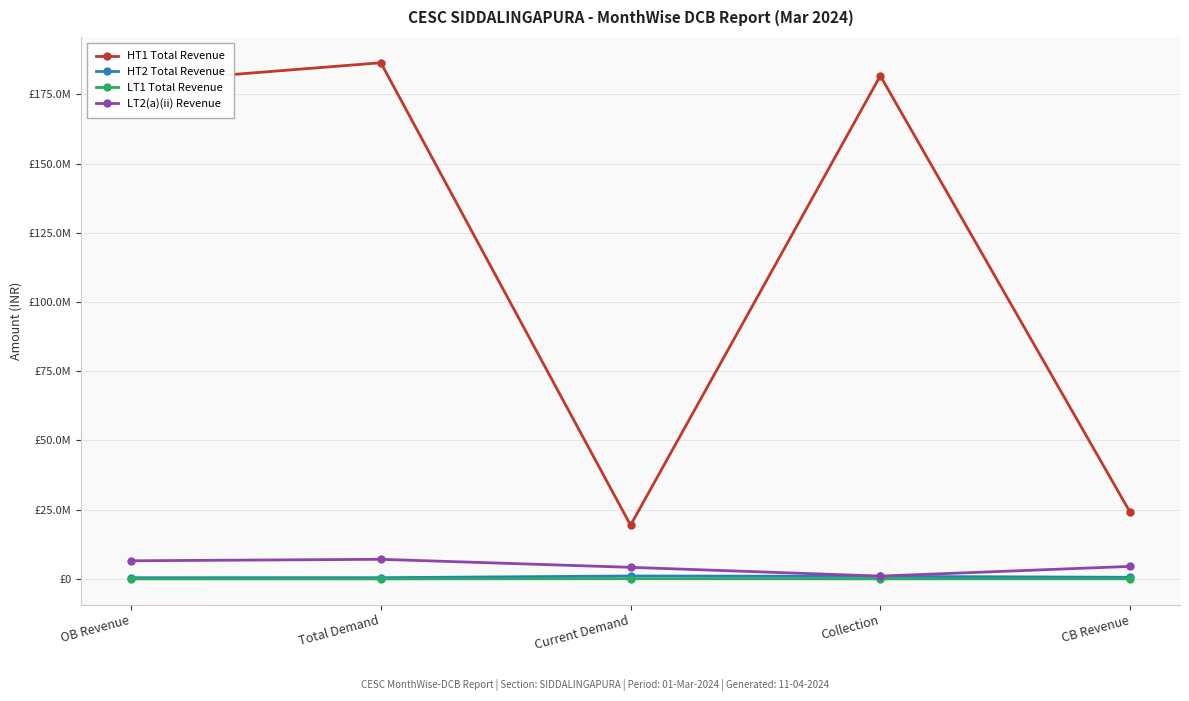

What position from the left is Collection?

4